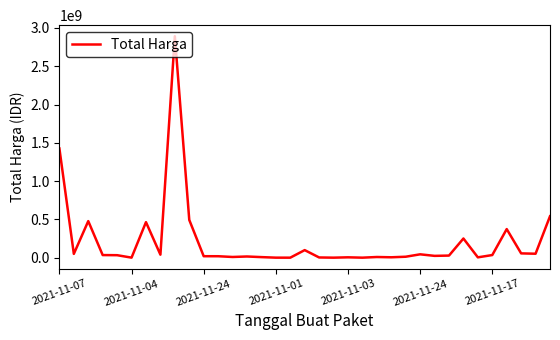

What is the minimum value shown in the chart?

78000